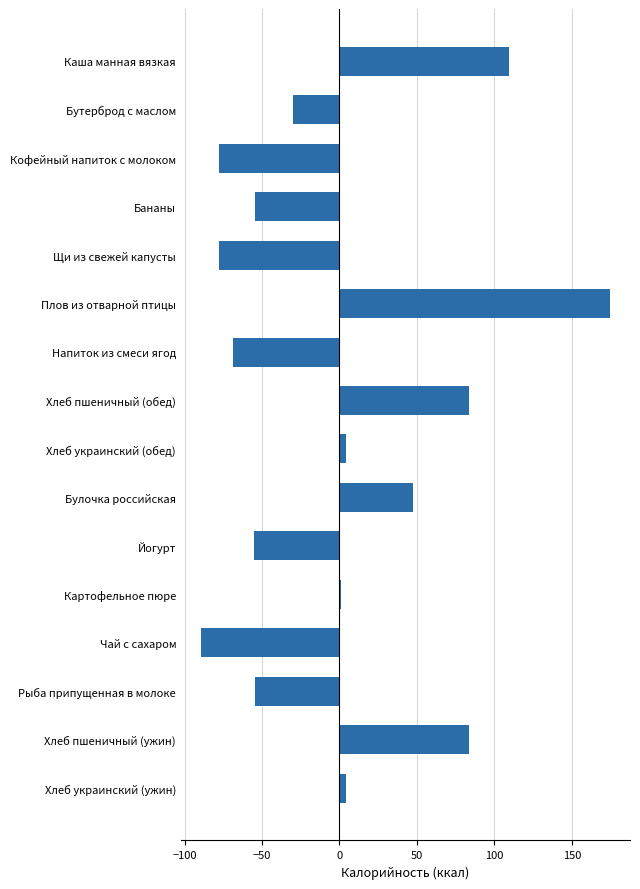

Which has a higher value, Рыба припущенная в молоке or Щи из свежей капусты?

Рыба припущенная в молоке